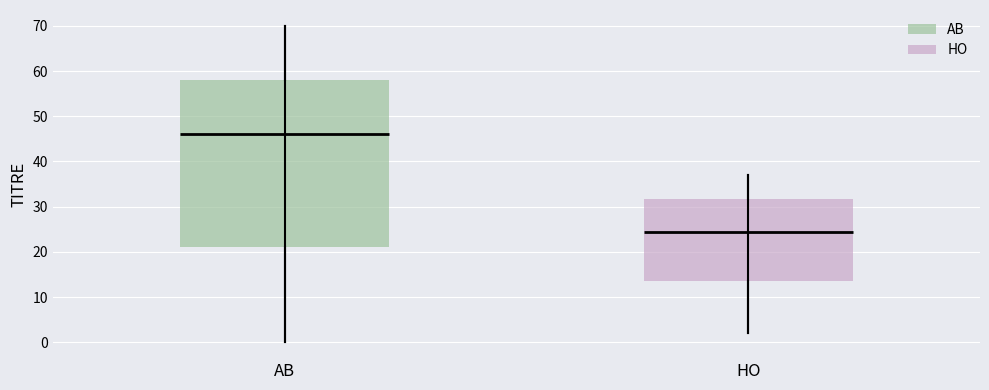

Reading left to right, read every box against the y-axis: the position of its median line, the range the box covers, and the ends of its whiskers. The values are not printed on the chart, so give them approximately, as read against the axis.

AB: median 46, box 21 to 58, whiskers 0 to 70
HO: median 25, box 14 to 32, whiskers 2 to 37